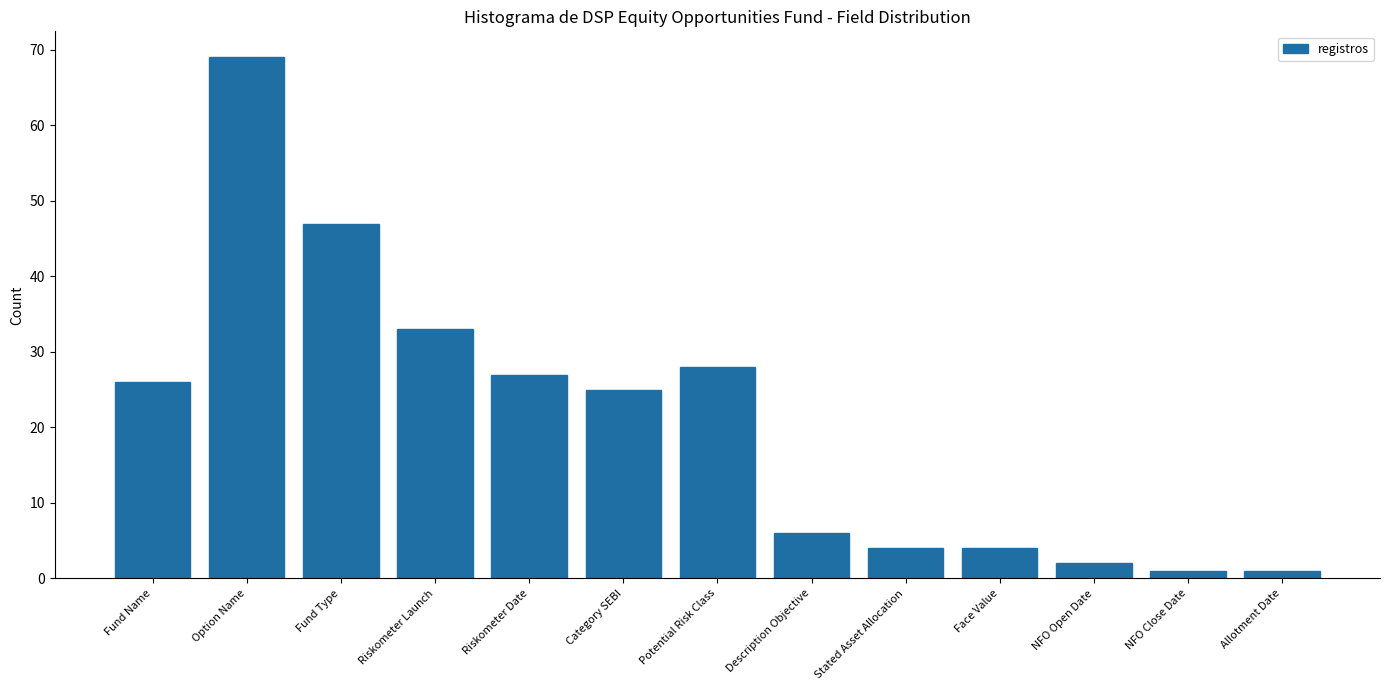

Reading left to right, list all the values displayed in this chart.

26	69	47	33	27	25	28	6	4	4	2	1	1